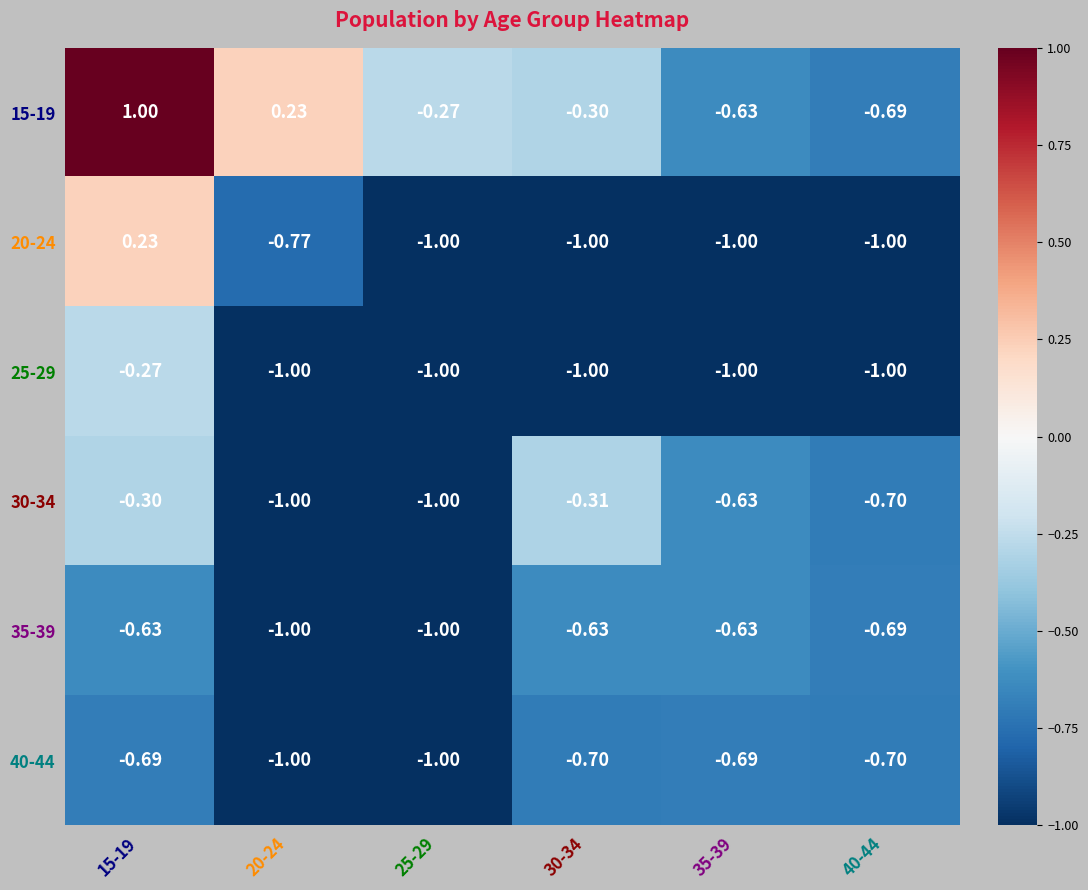

Which category has the highest value across all series?

15-19